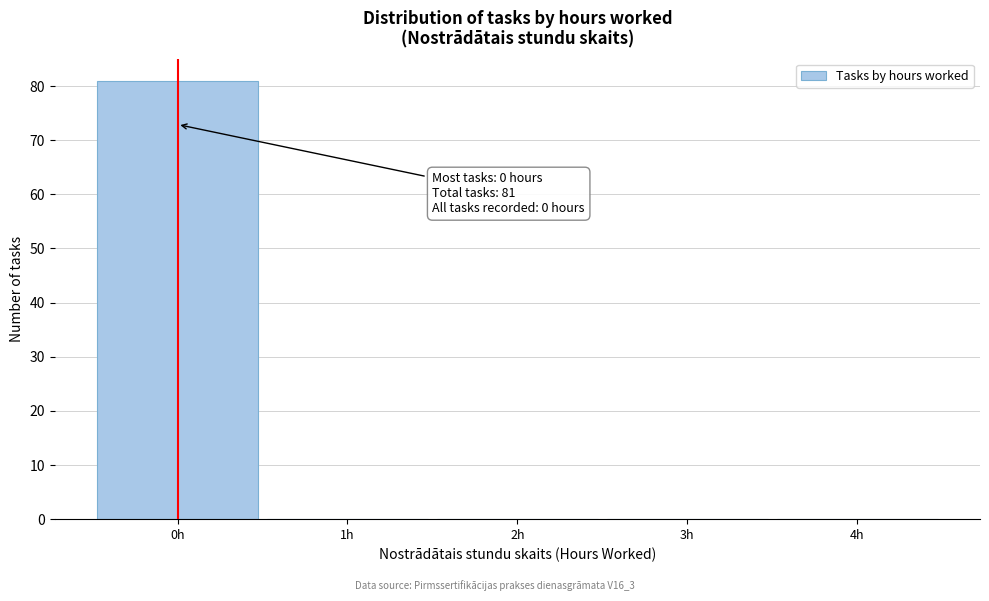

Which range on the x-axis has the tallest bar?

-0.5 to 0.5